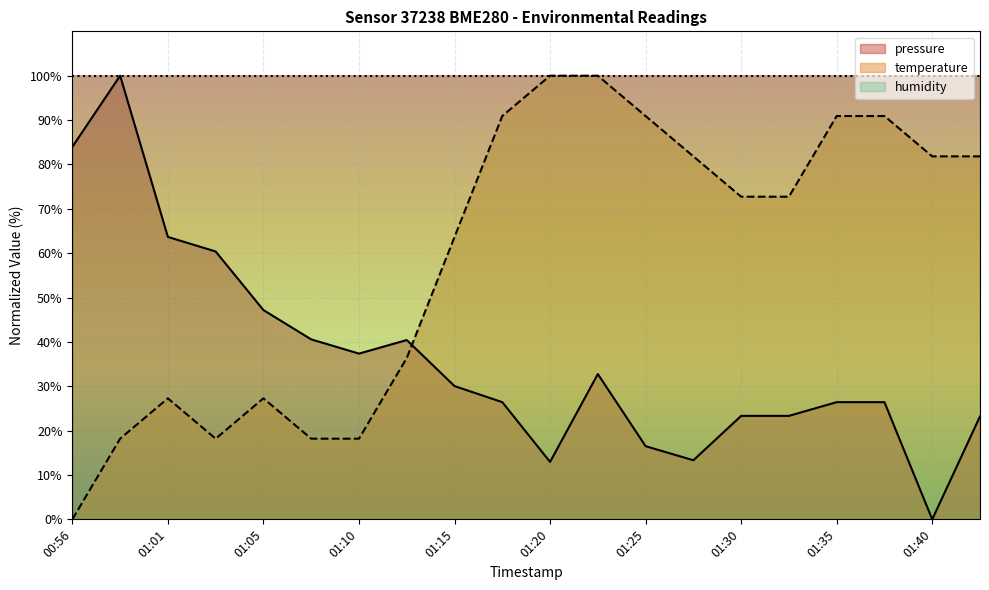

What is the sum of all temperature values?

1181.8